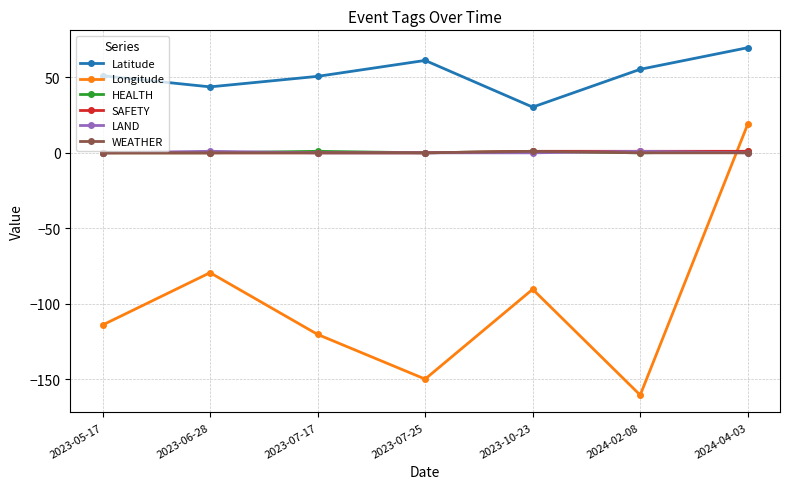

What are all the series names shown in the legend?

Latitude, Longitude, HEALTH, SAFETY, LAND, WEATHER